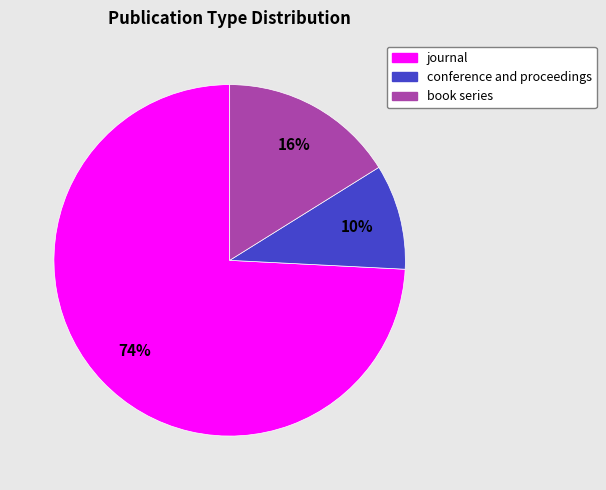

Which category accounts for the majority?

journal